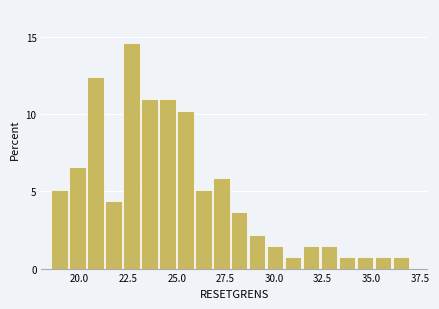

Around what value on the x-axis is the tallest bar? Give the approximate position of its centre, as read against the axis.

22.5